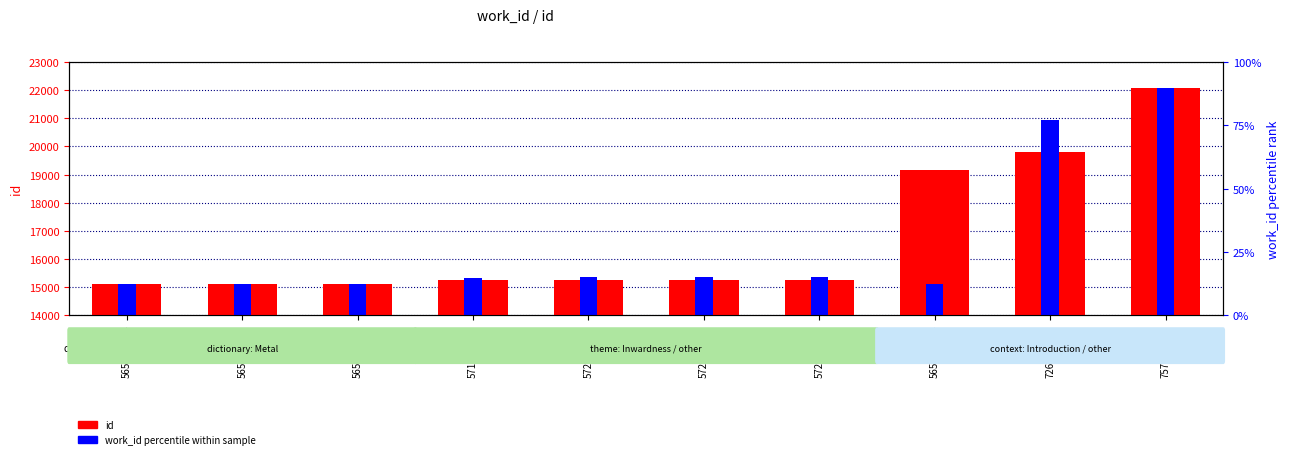

What is the label of the 7th bar from the left?

5726-15262